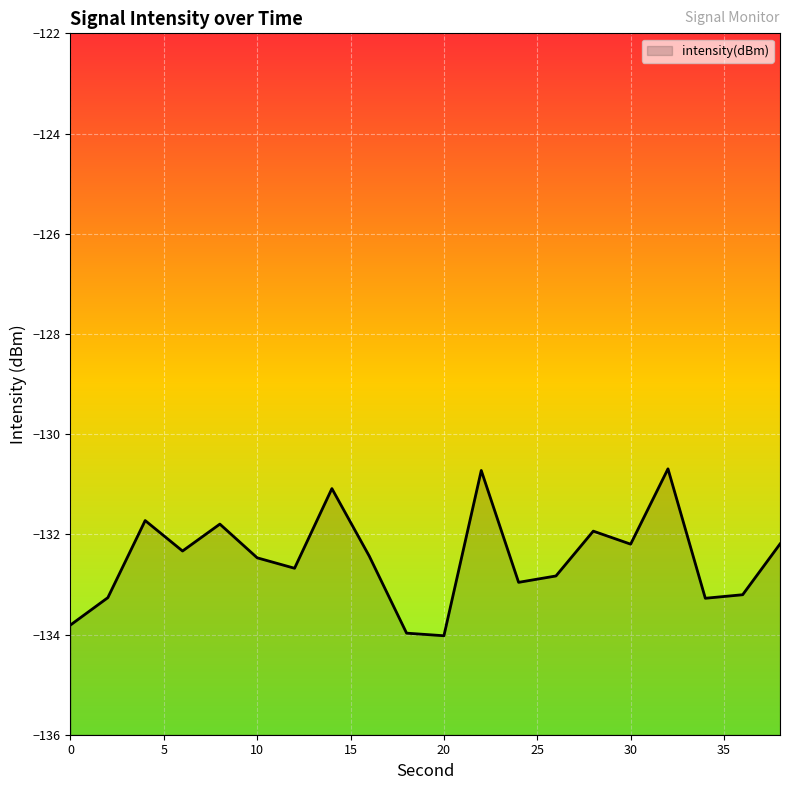

How many lines are shown in the chart?

1